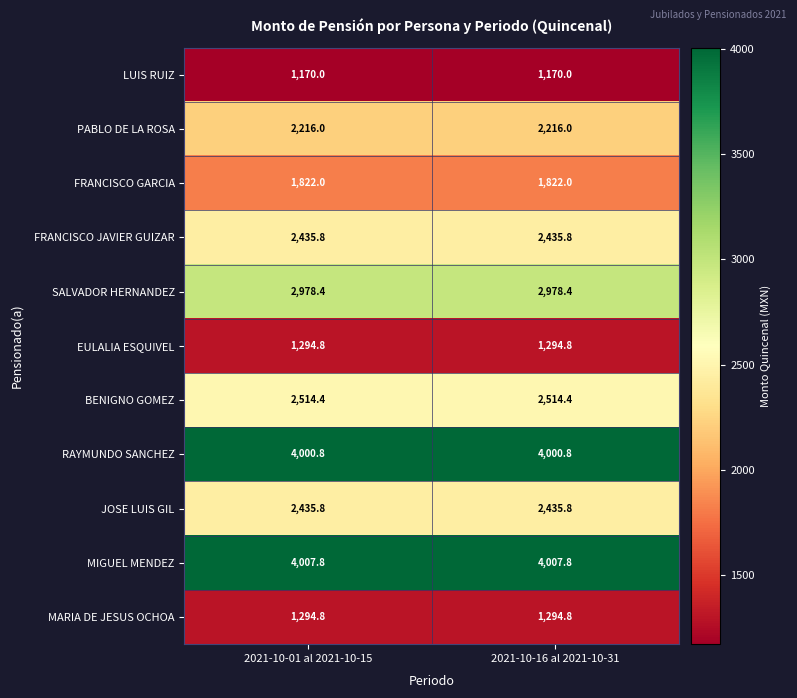

What is the spread (max minus min) of values at 2021-10-16 al 2021-10-31?

2837.8